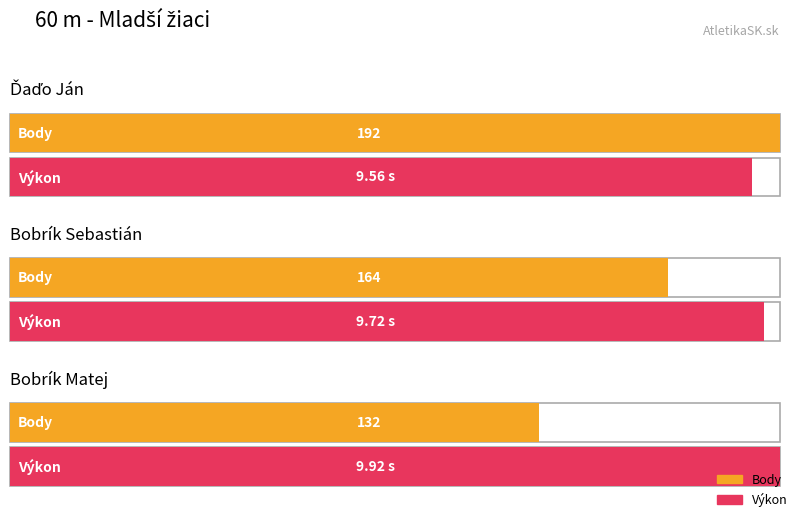

The Body series shows 132.0 at Bobrík Matej. True or false?

True